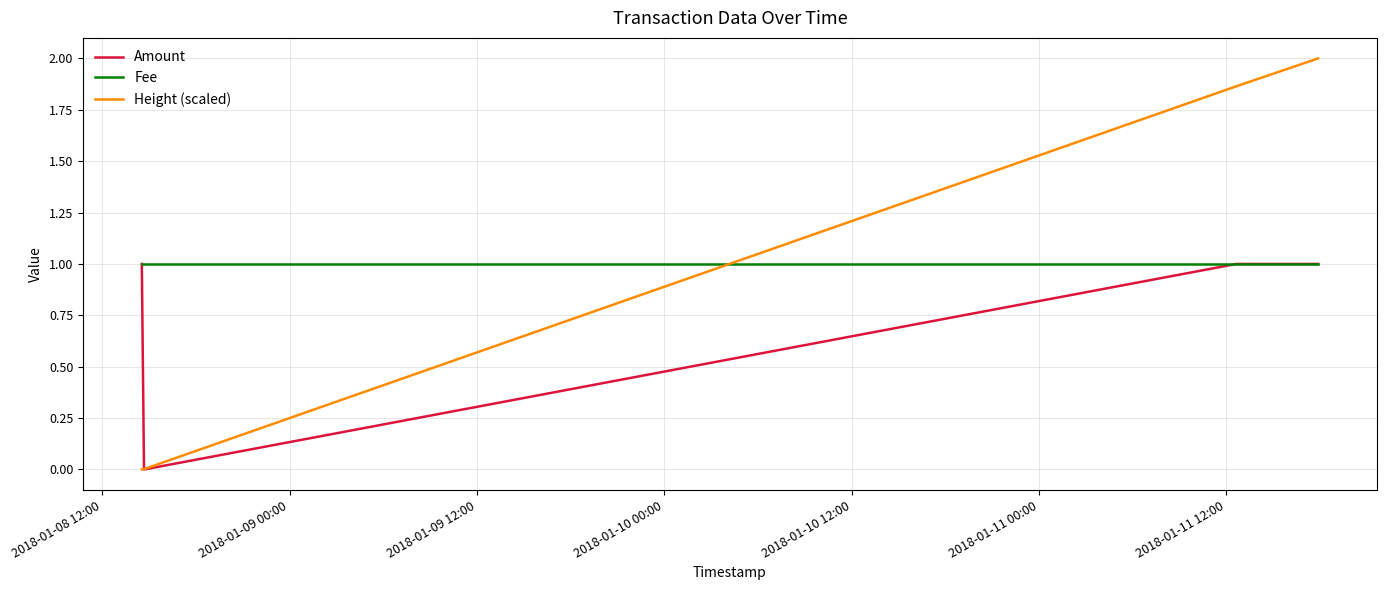

Which series has the widest spread of values?

Height (scaled)